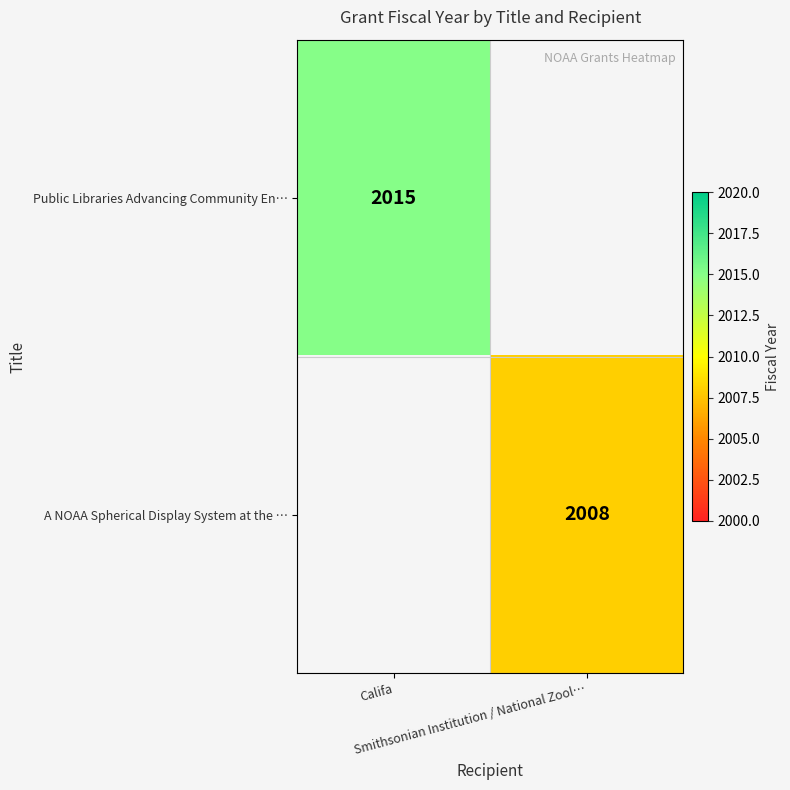

True or false: Public Libraries Advancing Community En… has a value of 2015.0 at Califa.

True